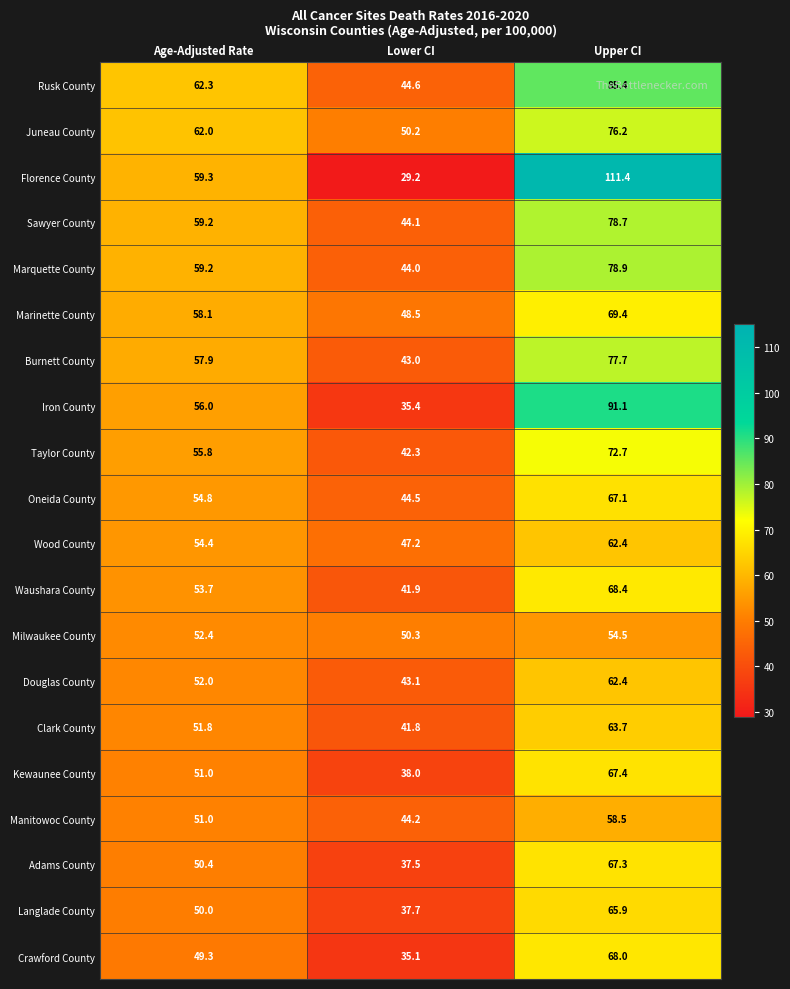

At which category is the sum across all series the highest?

Upper CI